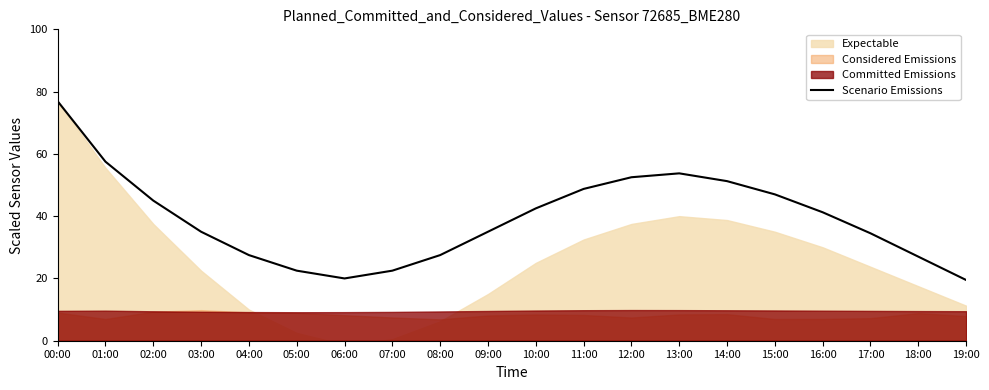

Reading left to right, transcribe all the data shown in this chart.

76.9	57.5	45.0	35.0	27.5	22.5	20.0	22.5	27.5	35.0	42.5	48.8	52.5	53.8	51.2	47.0	41.2	34.5	27.0	19.5